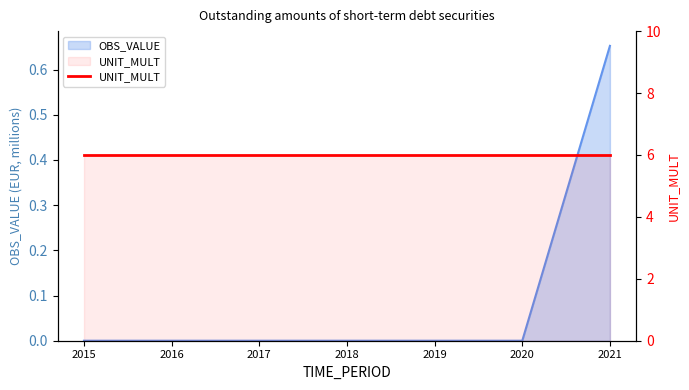

Reading left to right, extract all data points from this chart.

0.0	0.0	0.0	0.0	0.0	0.0	0.7